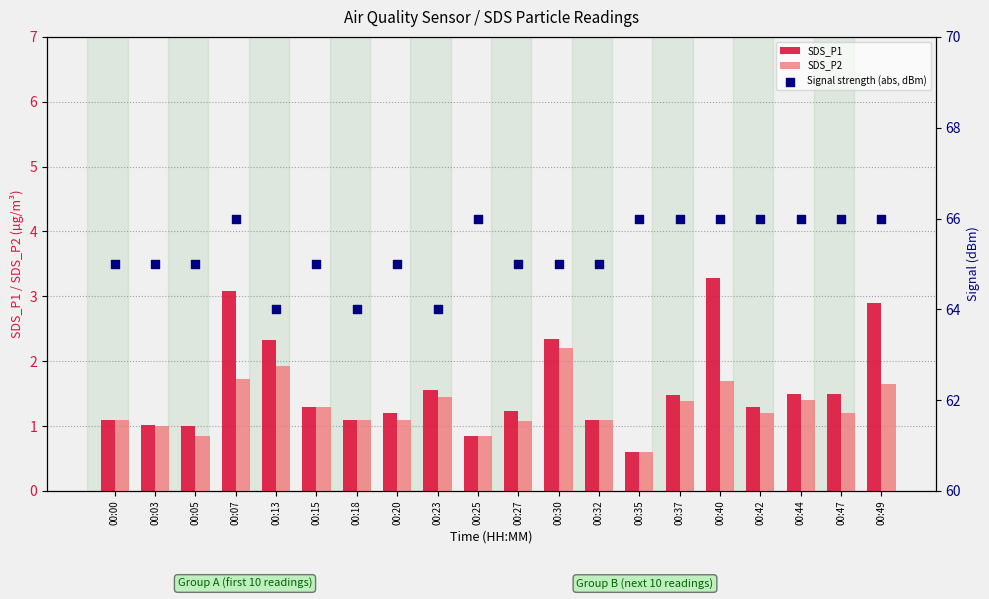

Which series contains the highest Y value?

Signal strength (abs, dBm)